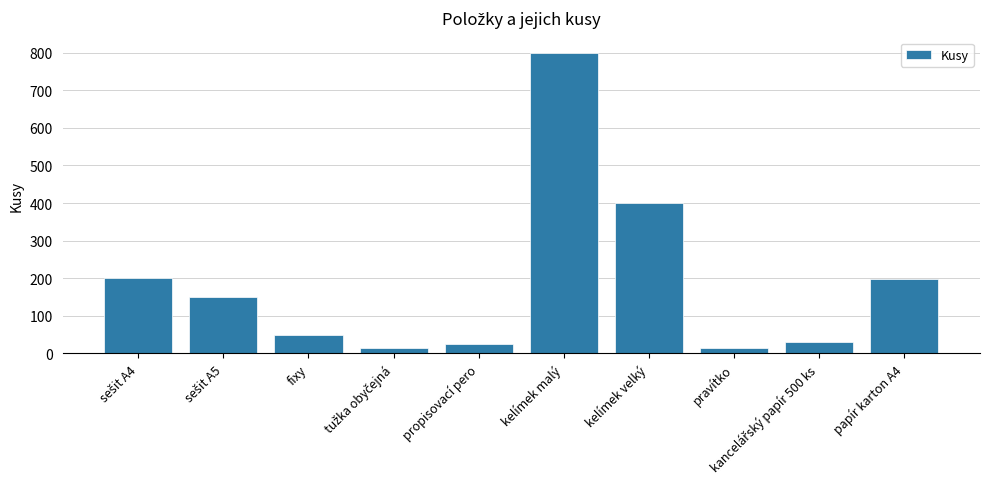

What is the minimum value shown in the chart?

14